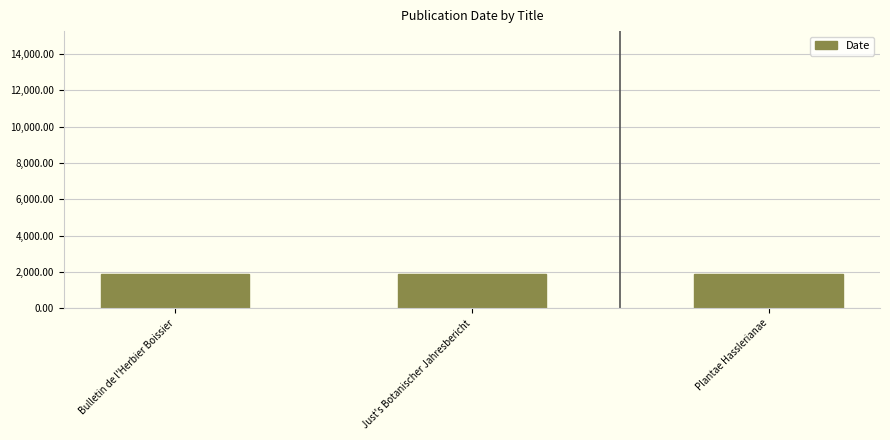

What is the minimum value shown in the chart?

1893